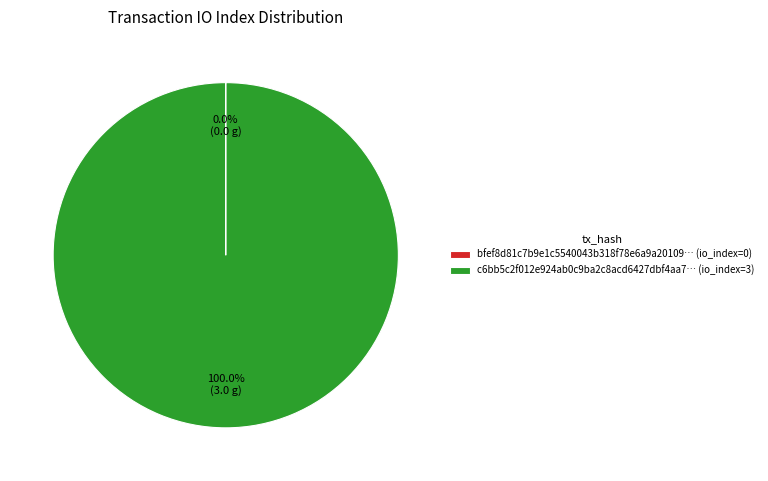

Is there any slice that represents more than half of the pie?

Yes